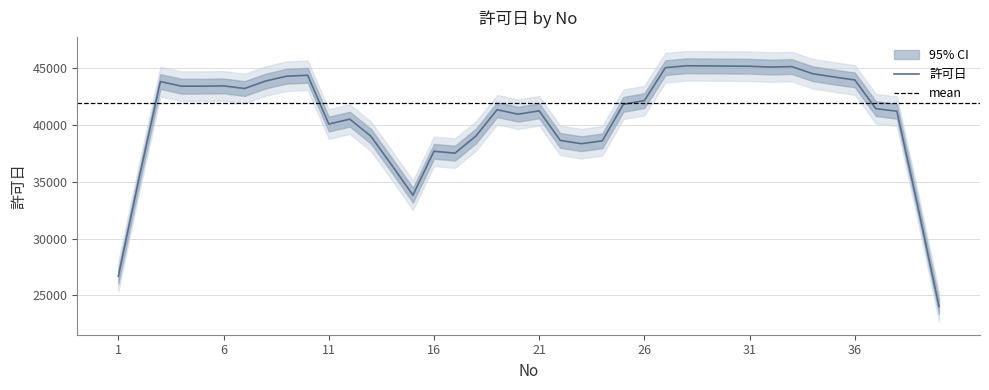

How many interior local valleys (lower than both neighbors) does the data have?

11